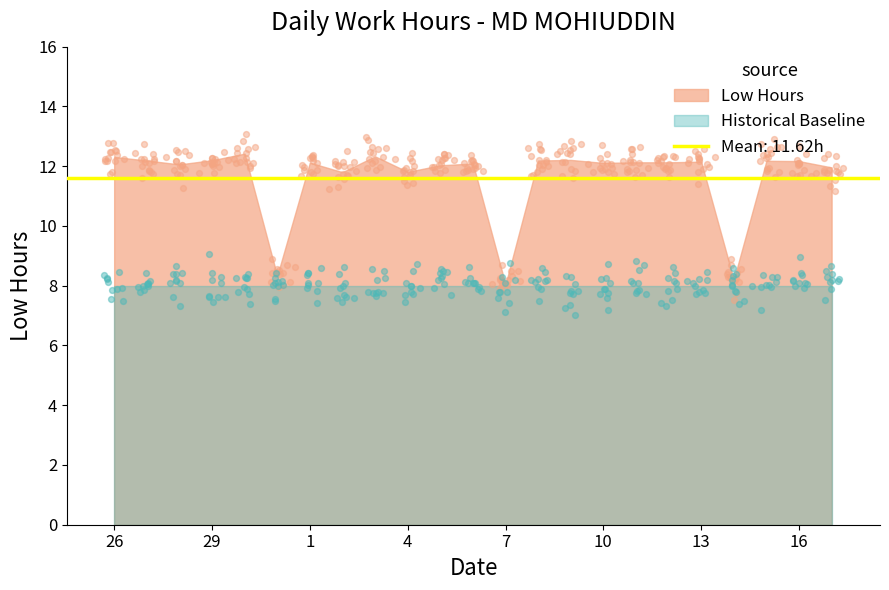

What is the change in value from 28 to 1?

+0.1